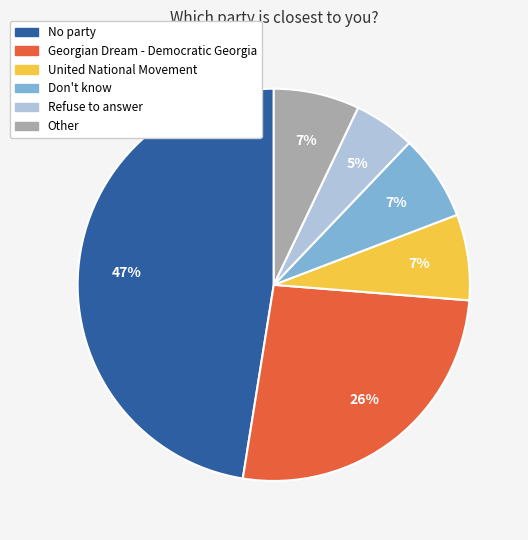

How many segments does this pie chart have?

6